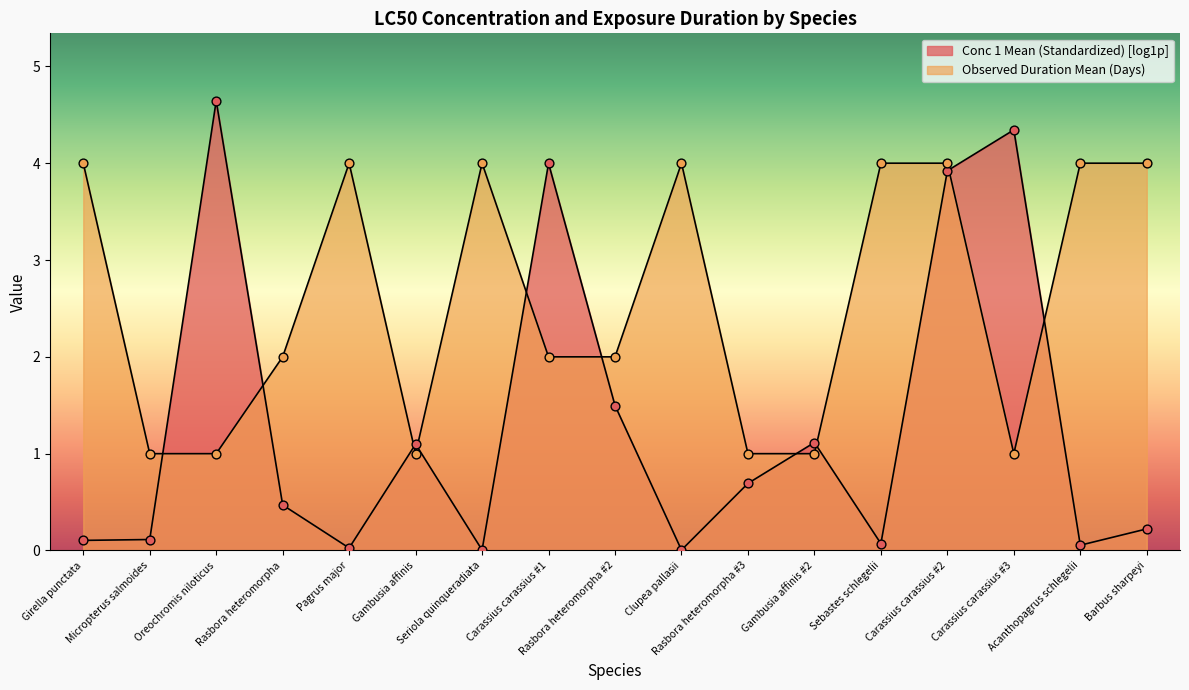

Approximately how many times larger is the value at Gambusia affinis compared to Carassius carassius #3?

1.0